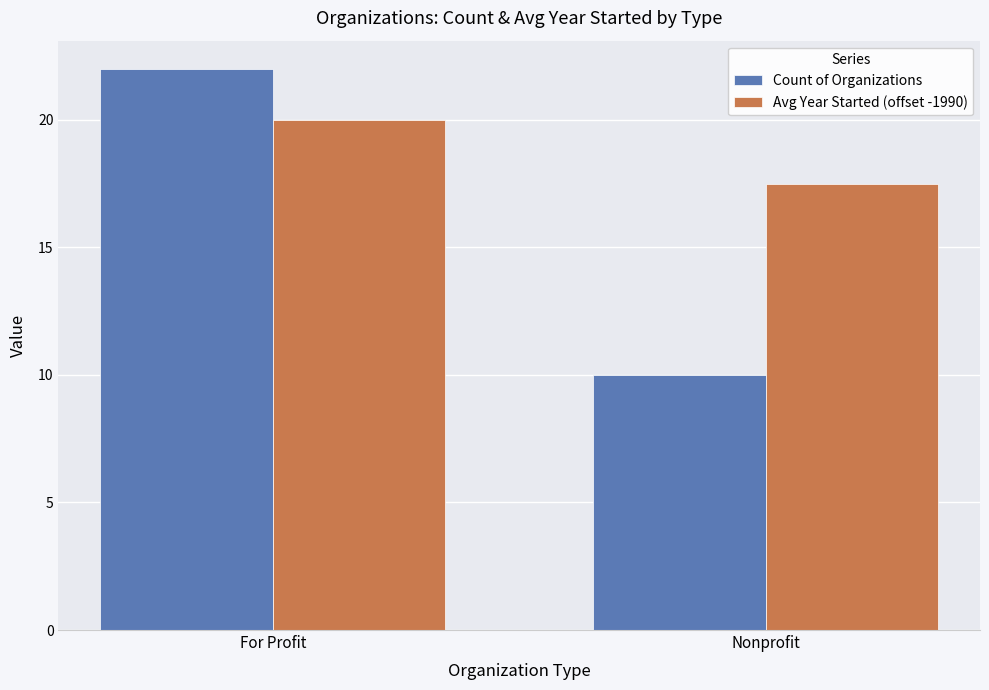

What is the value of the Avg Year Started (offset -1990) bar at the 1st from the left?

20.0